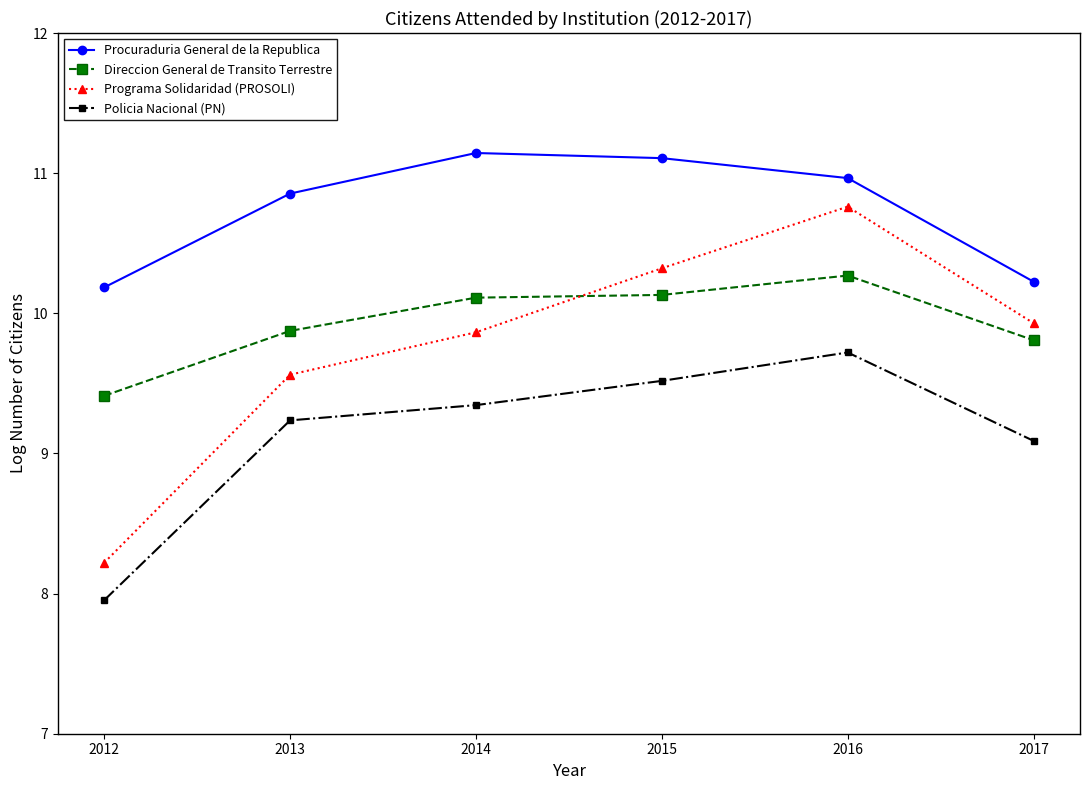

How many values in the Direccion General de Transito Terrestre series are below 10?

3